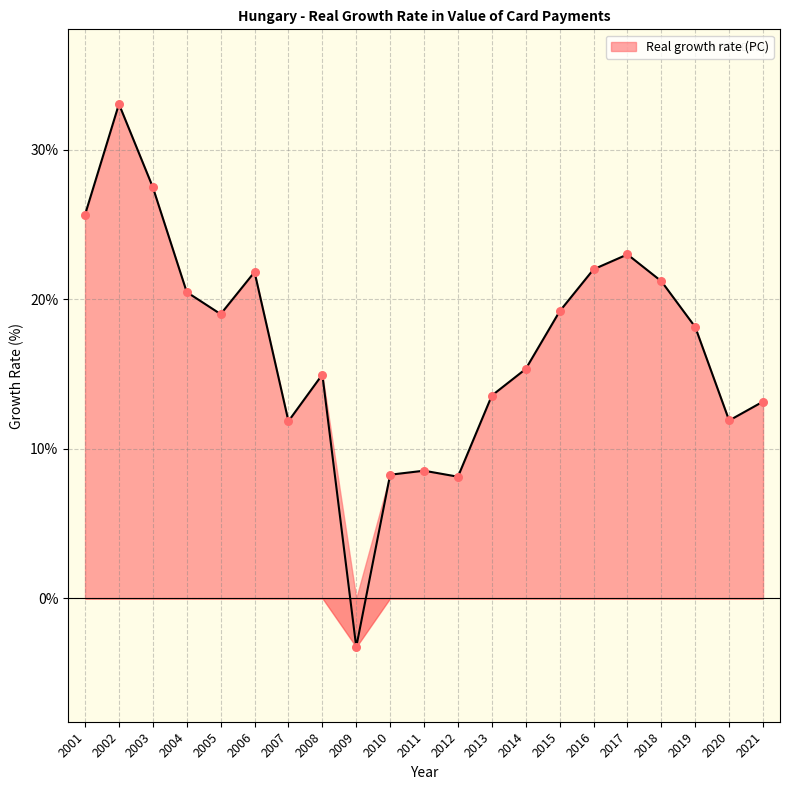

Which has a higher value, 2007 or 2019?

2019